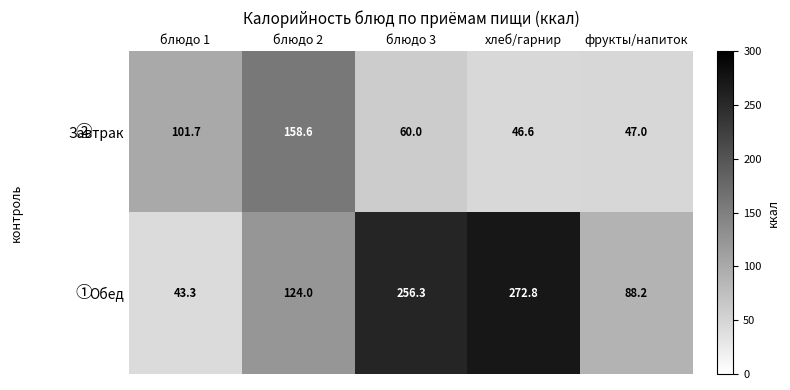

At how many categories does at least one series exceed 204?

2